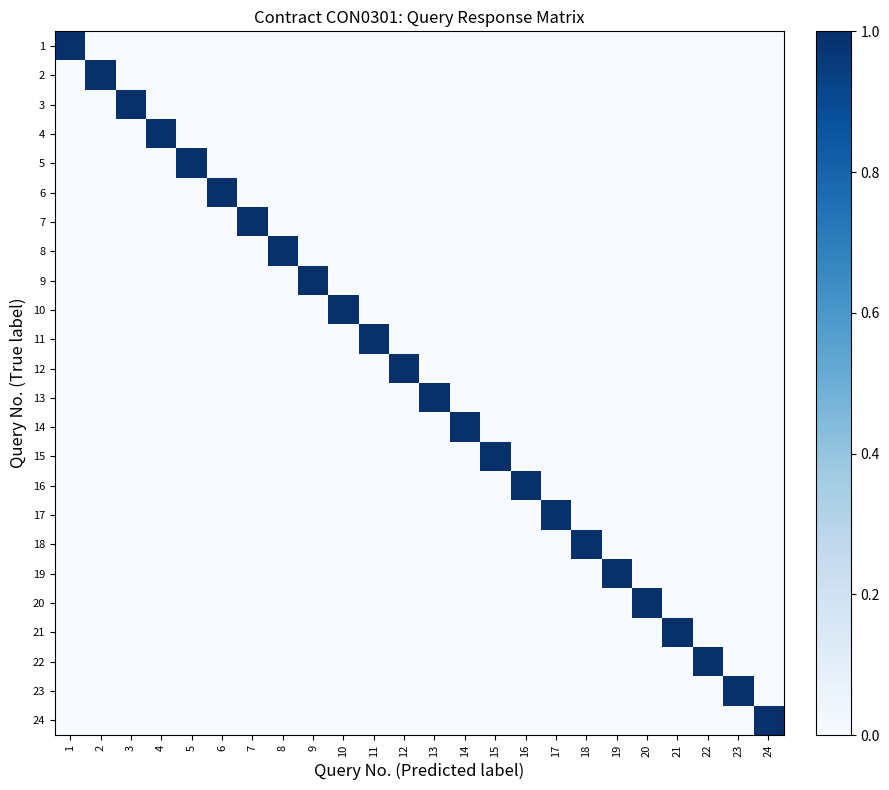

At which category is the sum across all series the highest?

1